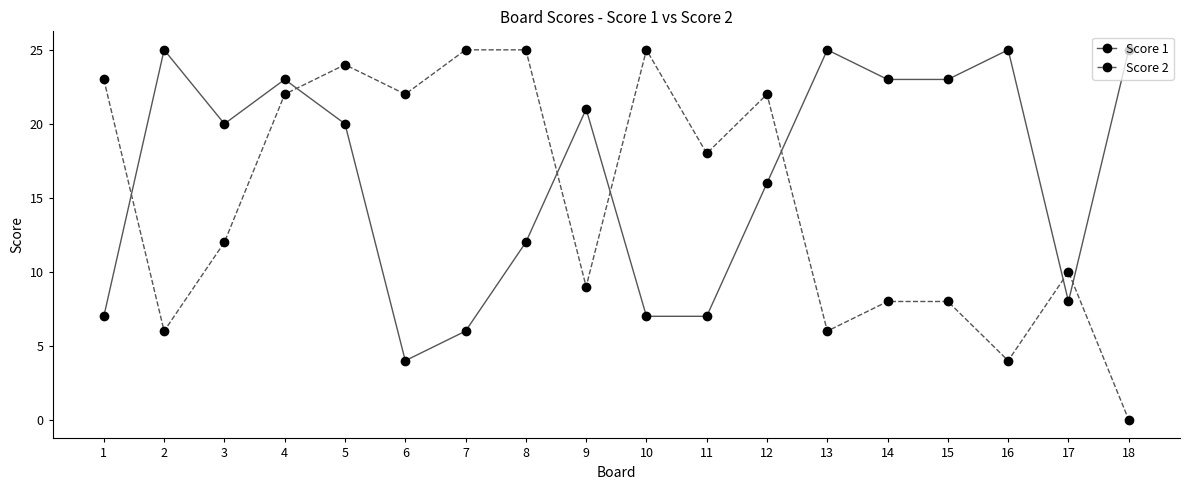

What are all the series names shown in the legend?

Score 1, Score 2